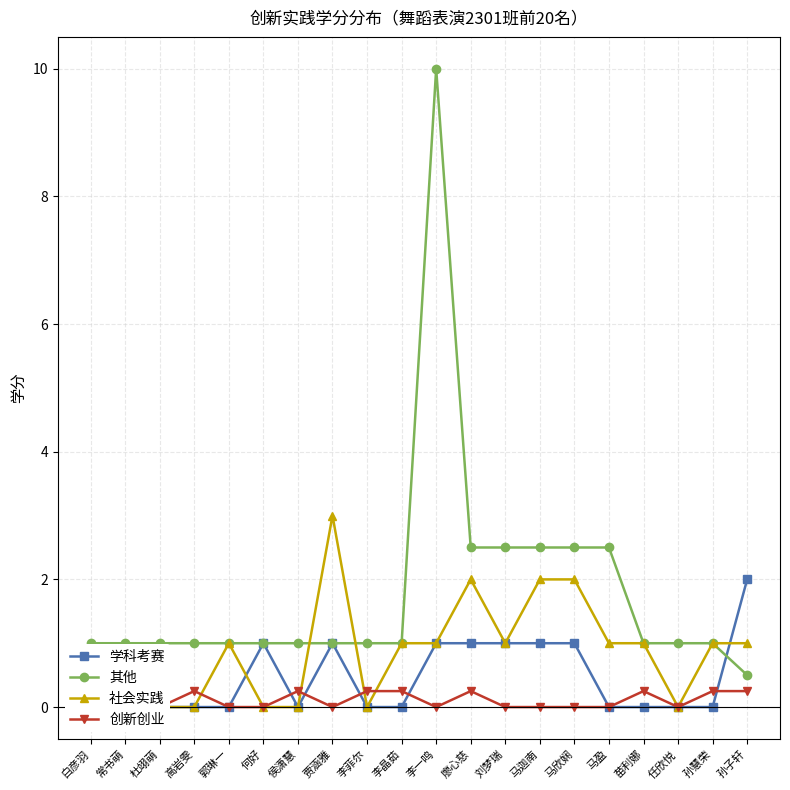

Is it true that 社会实践 equals 0.0 at 何好?

True